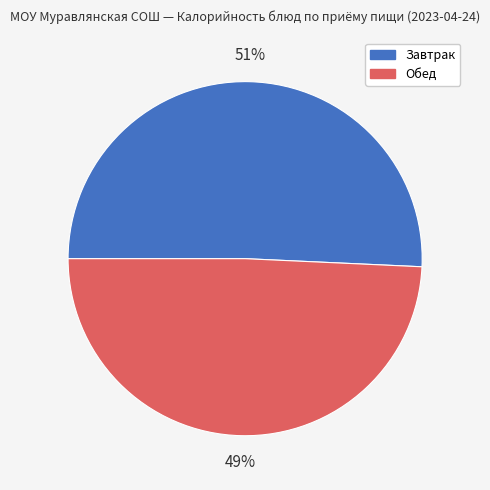

To the nearest percent, what portion does Обед represent?

49%